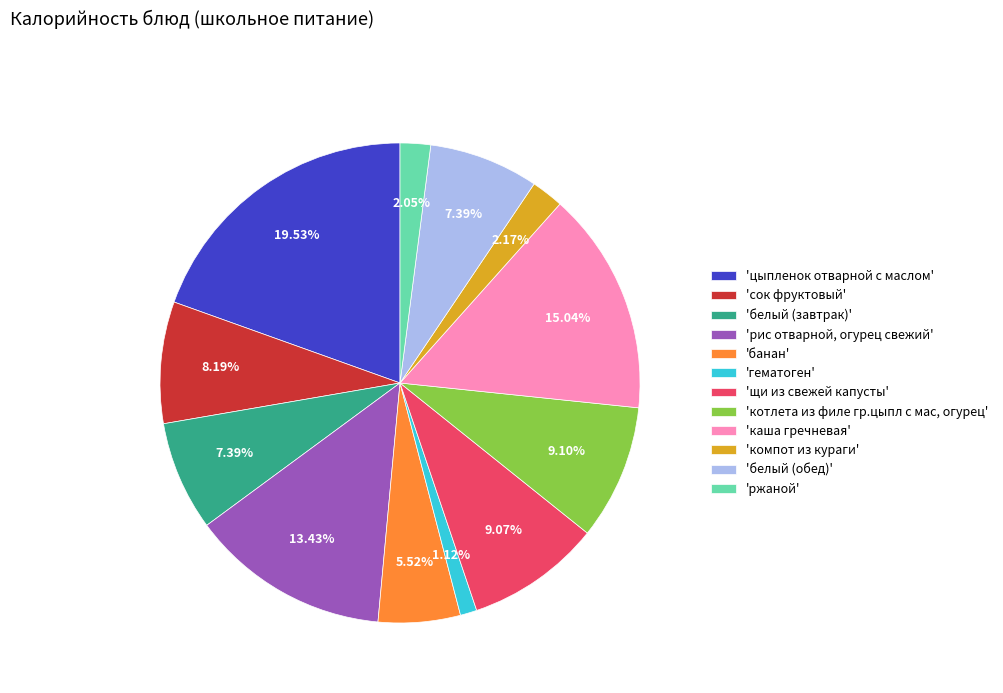

How many slices are in this pie chart?

12